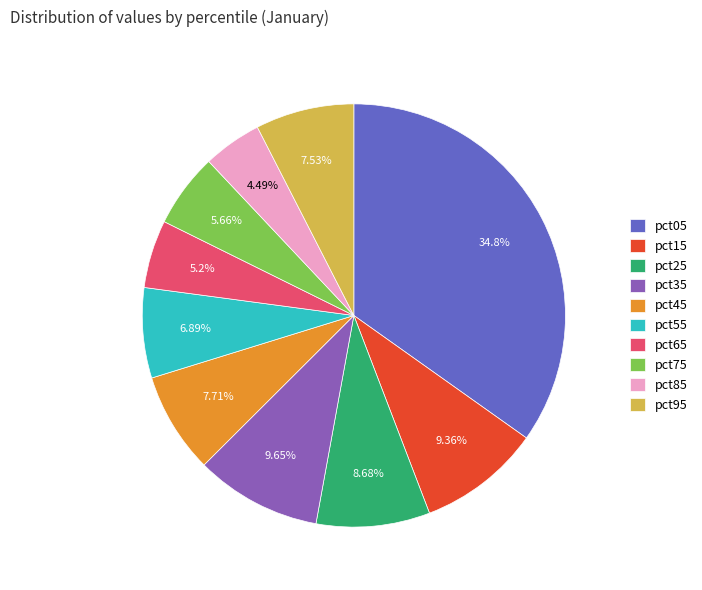

The pct05 slice represents 35% of the pie. True or false?

True